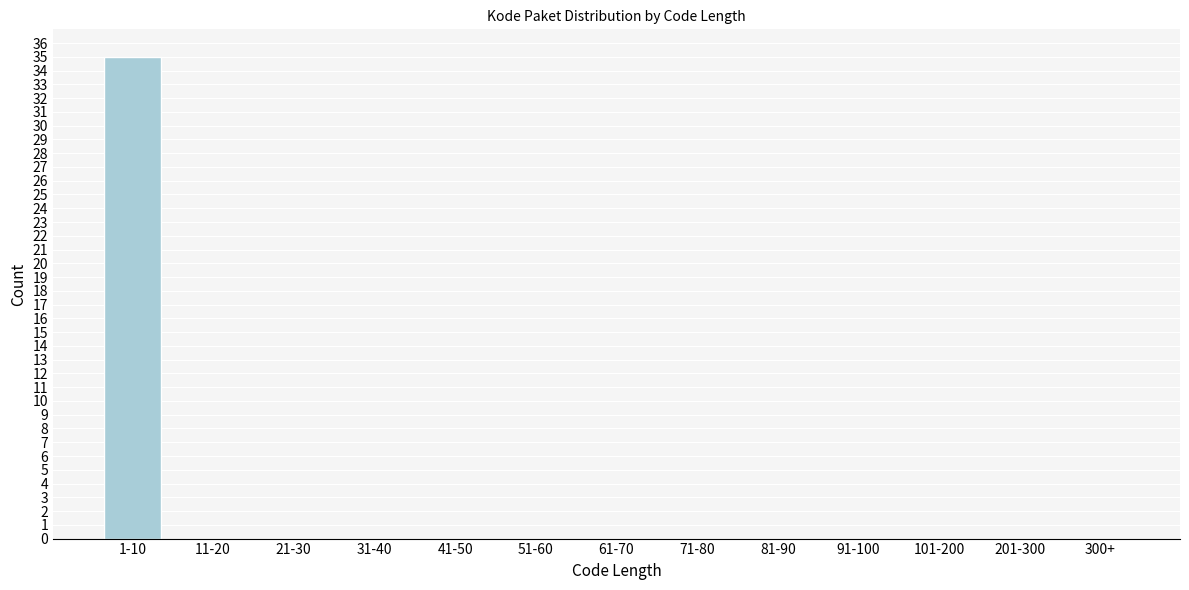

Reading left to right, transcribe all the data shown in this chart.

1-10=35	11-20=0	21-30=0	31-40=0	41-50=0	51-60=0	61-70=0	71-80=0	81-90=0	91-100=0	101-200=0	201-300=0	300+=0